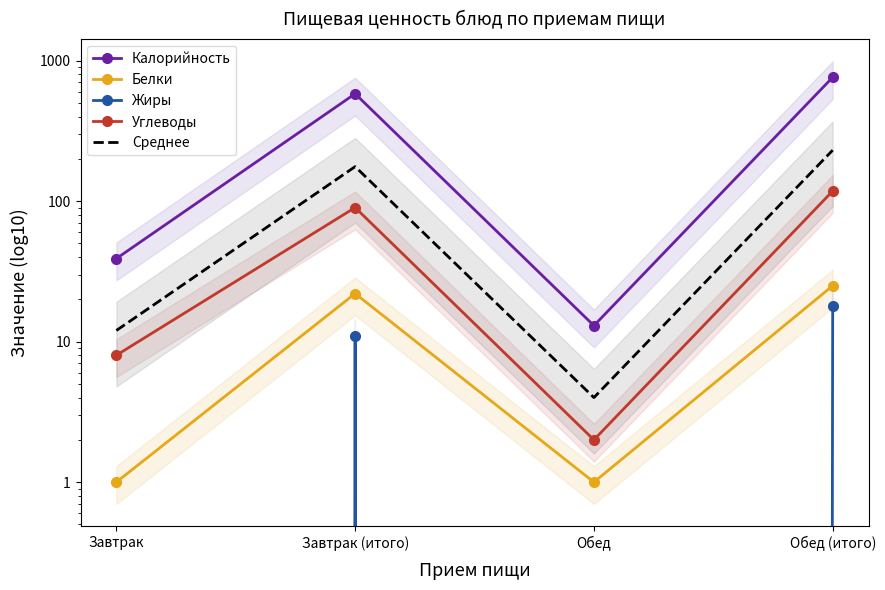

At which category is the sum across all series the highest?

Обед (итого)